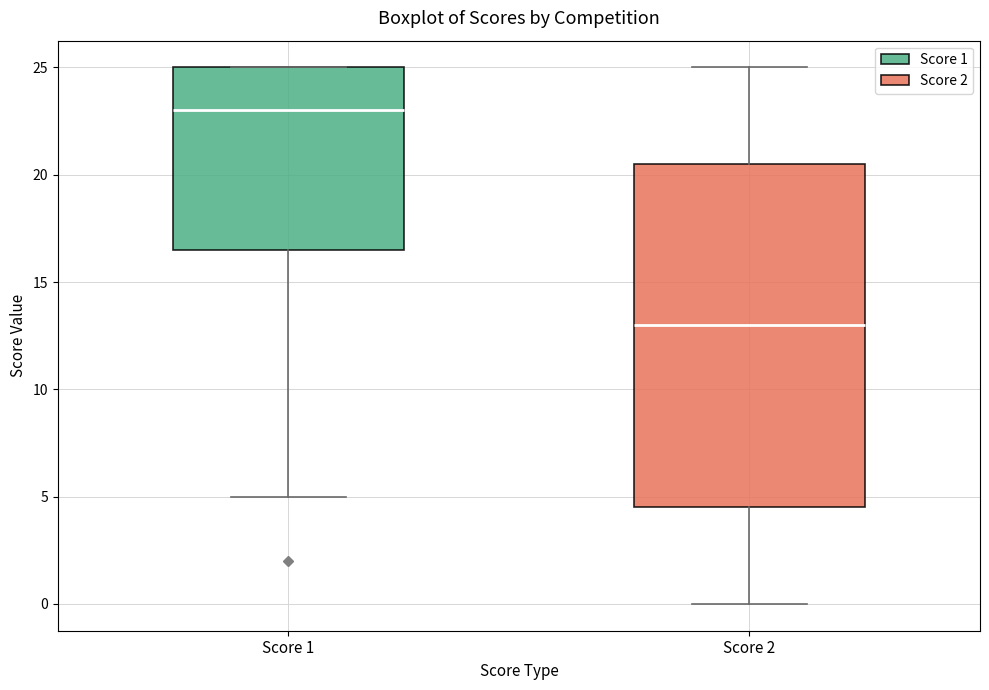

Which box's median line is the lowest?

Score 2